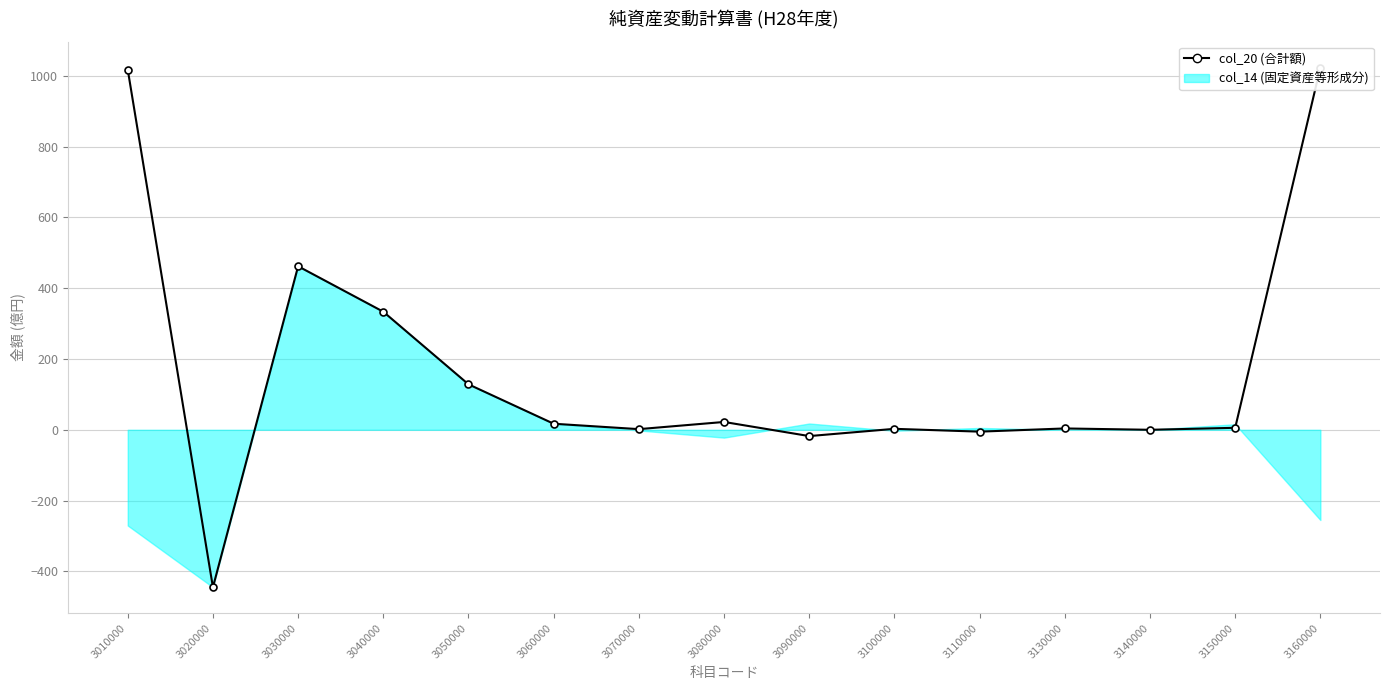

List the labels in order of value, smallest first.

3020000, 3090000, 3110000, 3140000, 3070000, 3100000, 3130000, 3150000, 3060000, 3080000, 3050000, 3040000, 3030000, 3010000, 3160000